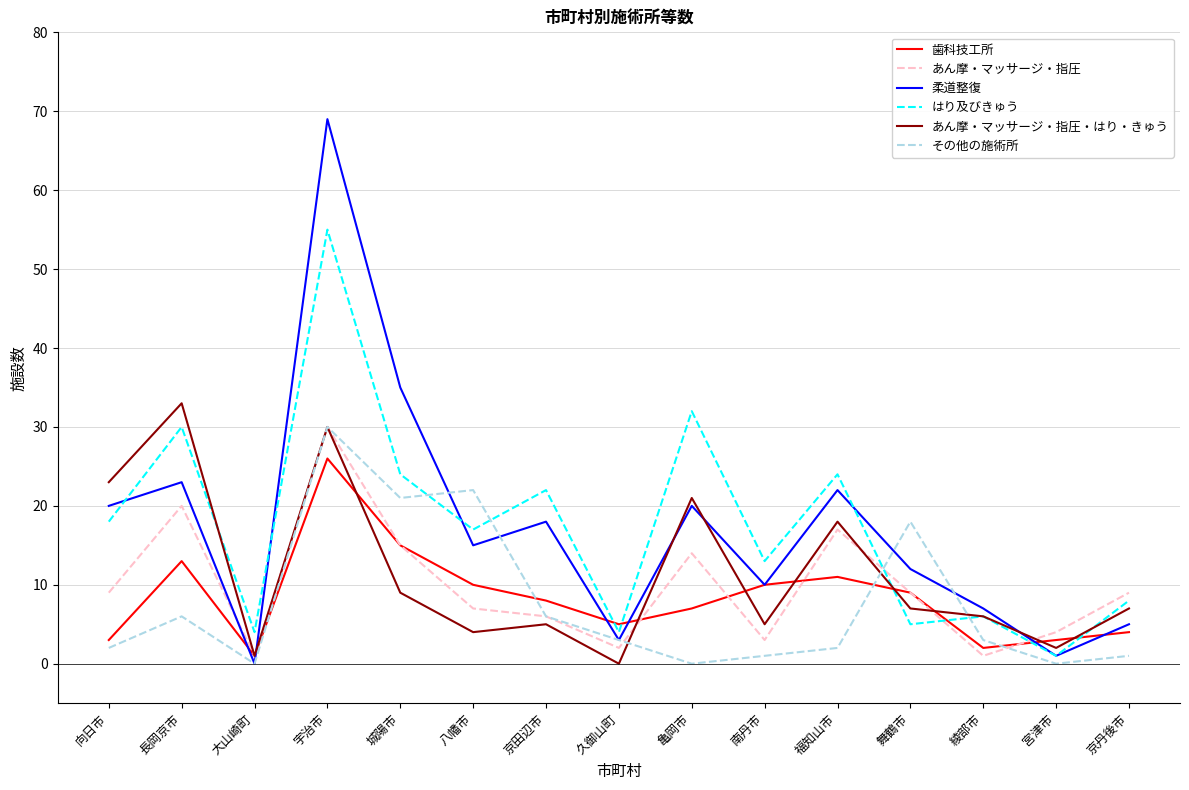

What position from the right is 八幡市?

10